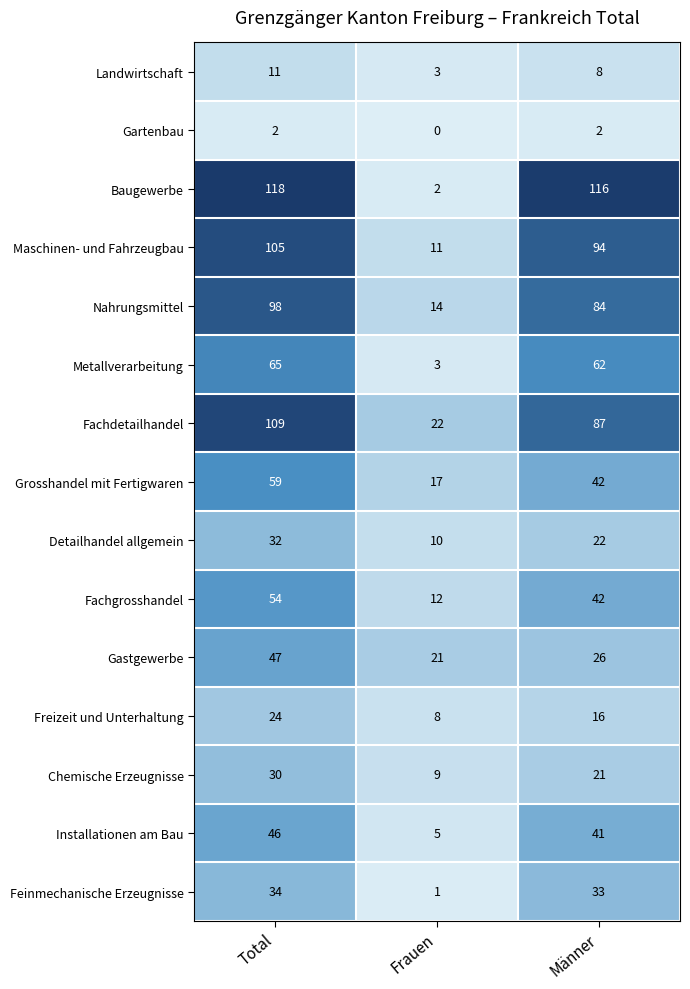

What is the total value across all series at Total?

834